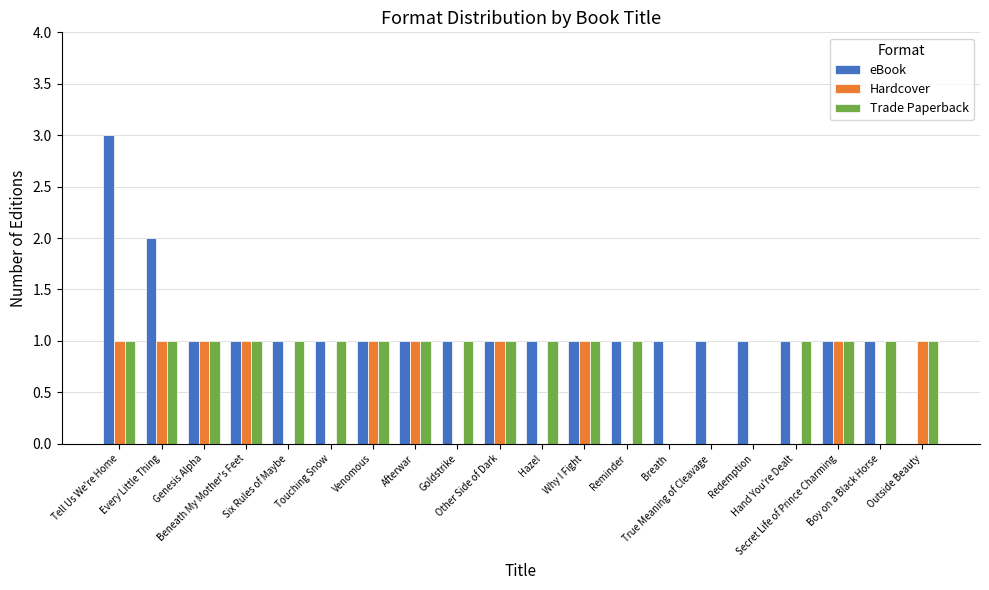

Which series has the largest total across all categories?

eBook